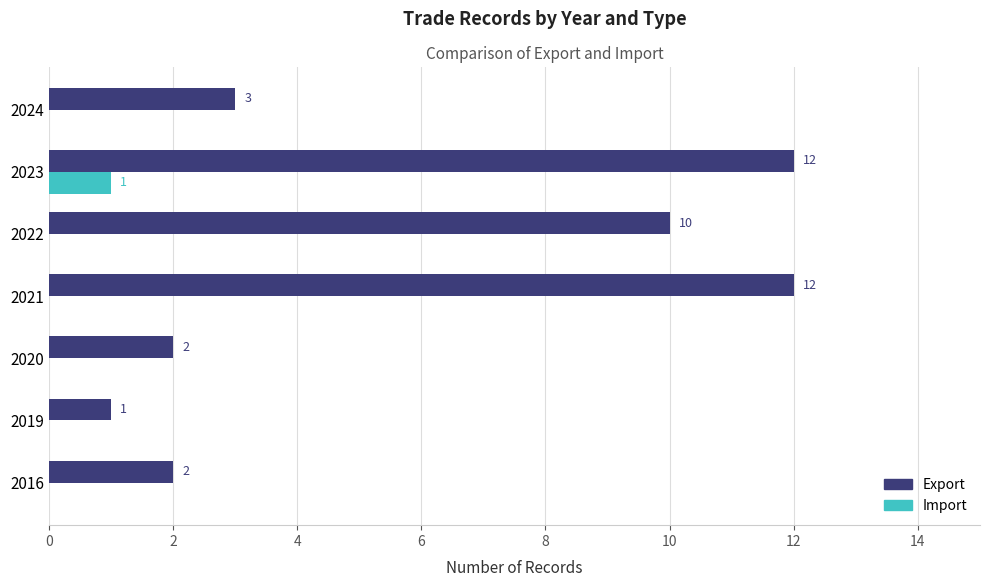

At which category is the sum across all series the highest?

2023